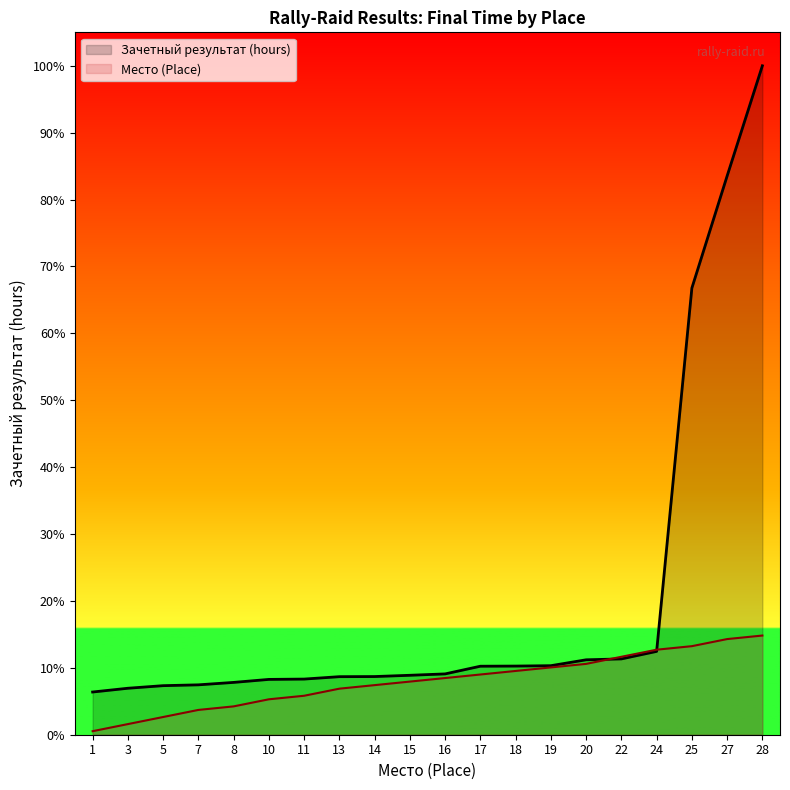

What is the sum of all Место (Place) values?

303.0